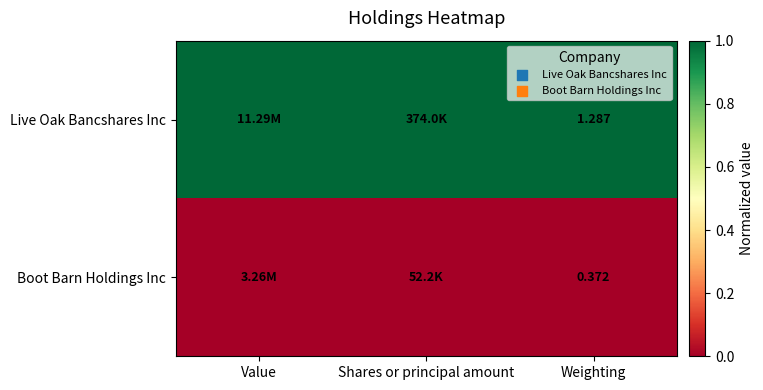

At Weighting, list the series in order from largest to smallest.

Live Oak Bancshares Inc, Boot Barn Holdings Inc